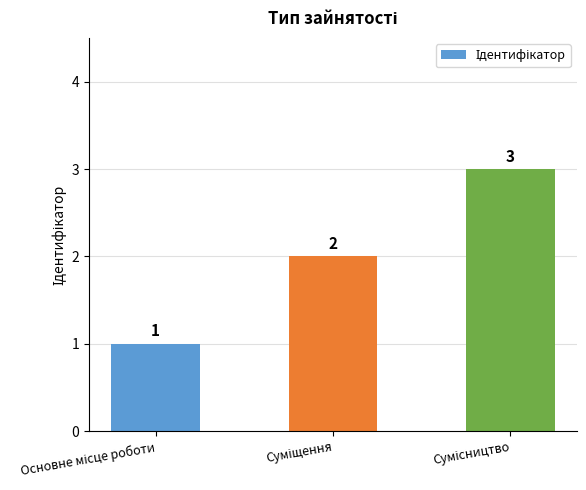

Count the values in the range 1 to 3.

3